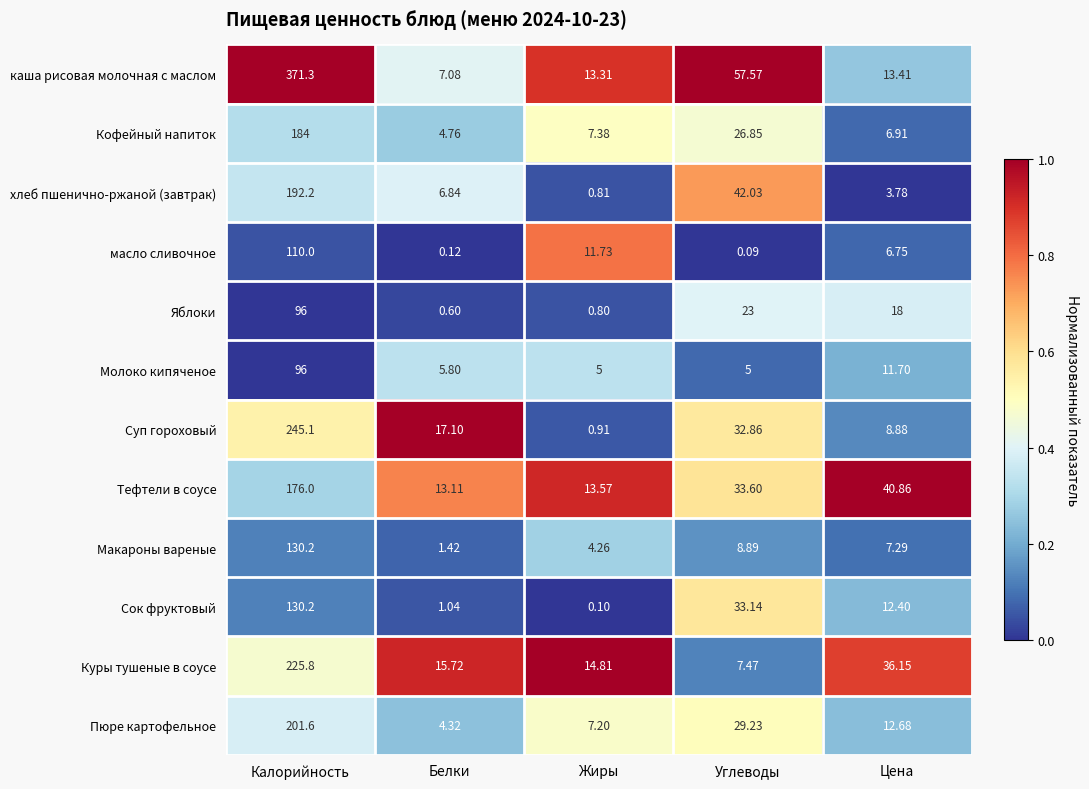

Rank the categories by Сок фруктовый value from lowest to highest.

Жиры, Белки, Цена, Углеводы, Калорийность